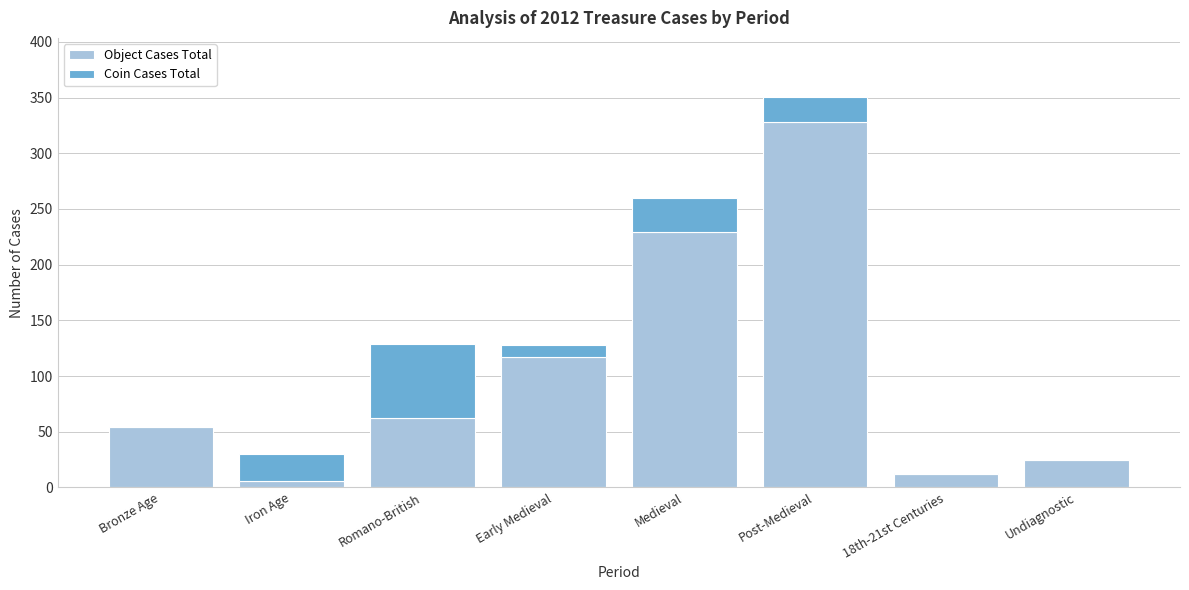

Reading left to right, what are the values for Object Cases Total?

Bronze Age=54	Iron Age=6	Romano-British=62	Early Medieval=117	Medieval=229	Post-Medieval=328	18th-21st Centuries=12	Undiagnostic=25